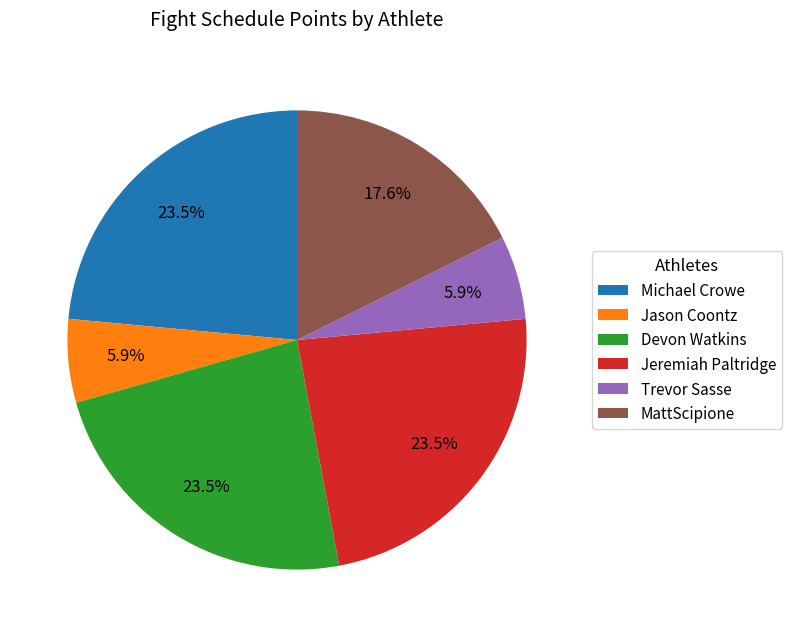

Which has a higher value, Jeremiah Paltridge or Trevor Sasse?

Jeremiah Paltridge